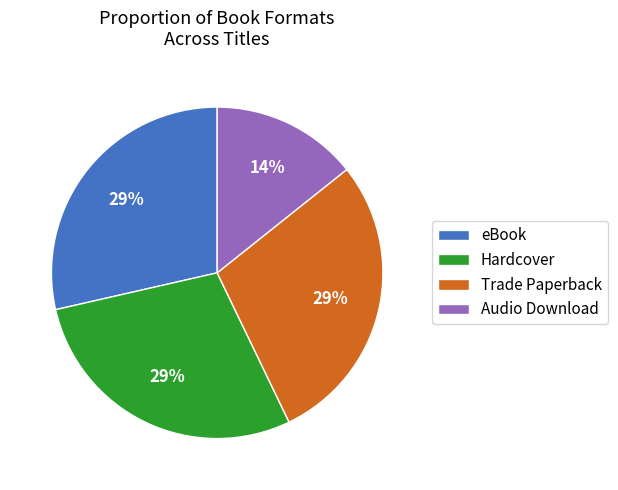

What is the smallest slice in the pie chart?

Audio Download